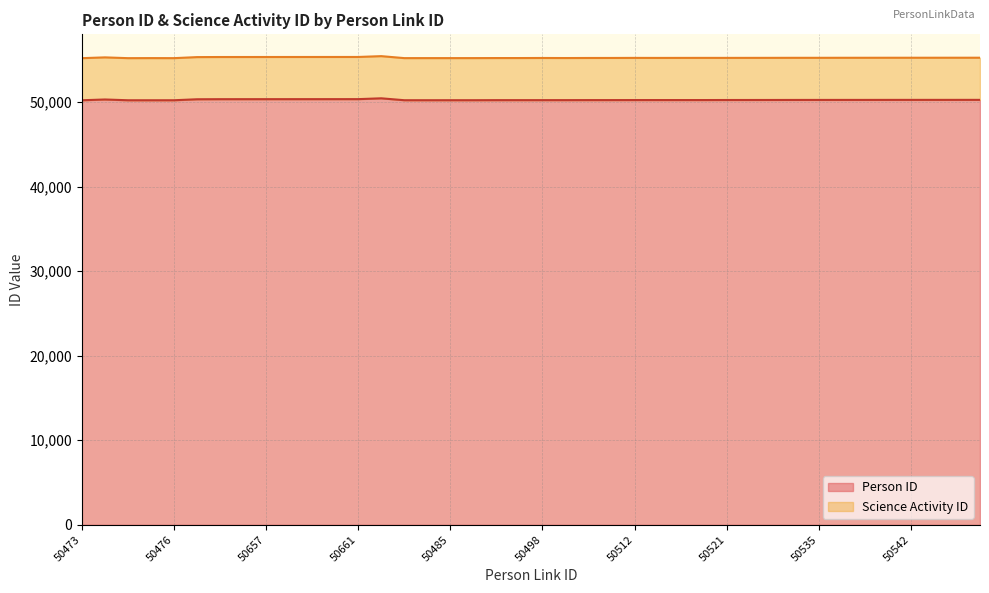

How many interior local peaks (higher than both neighbors) does the data have?

2